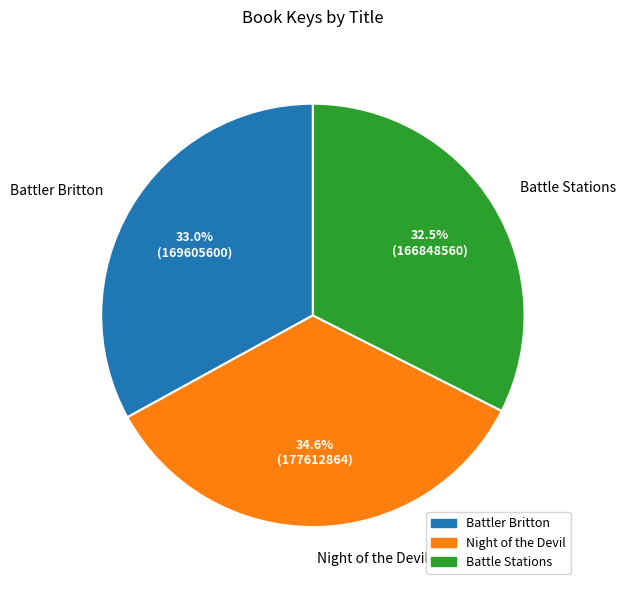

Combined, what portion of the pie is Night of the Devil and Battler Britton?

67.5%